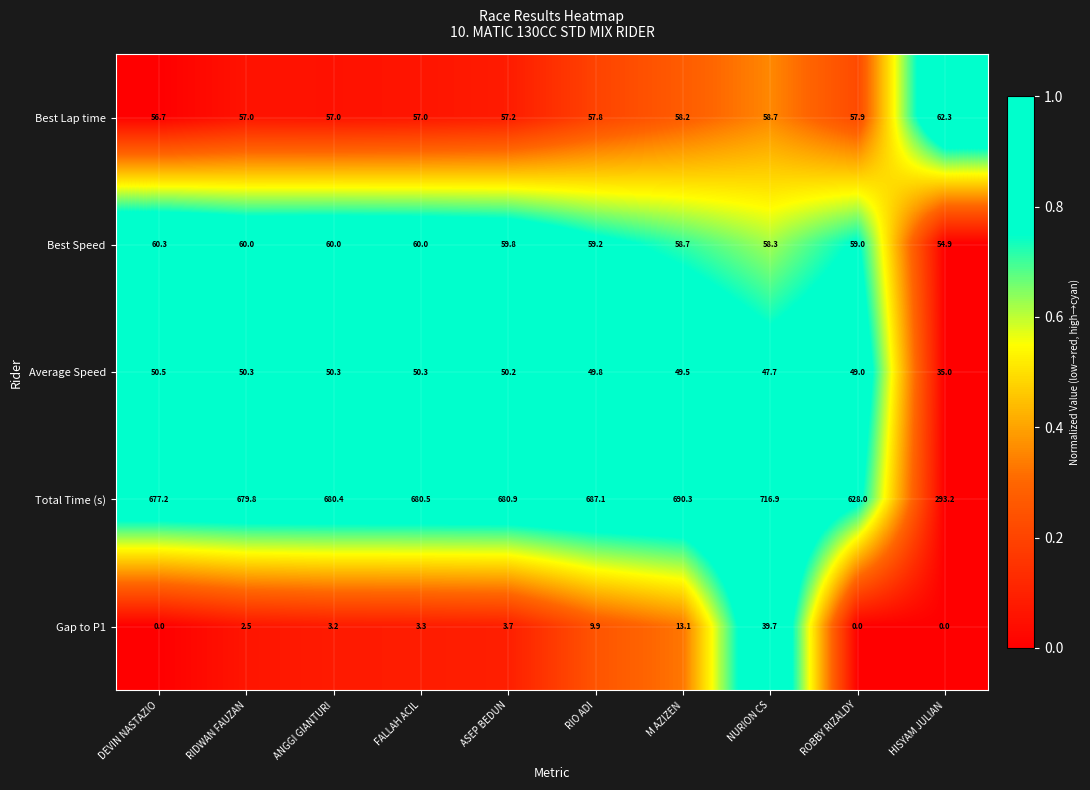

Is it true that Gap to P1 equals 13.1 at M AZIZEN?

True